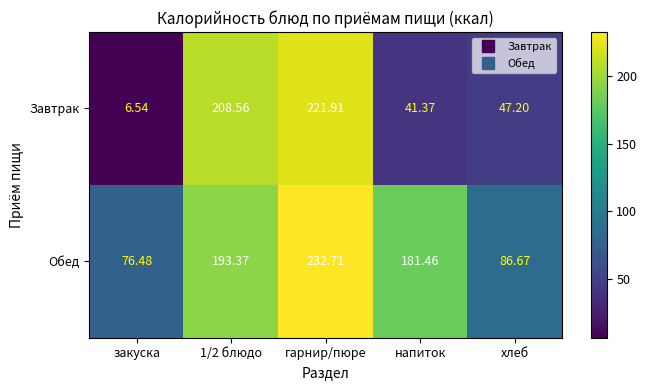

Between закуска and напиток, which series saw the biggest shift?

Обед